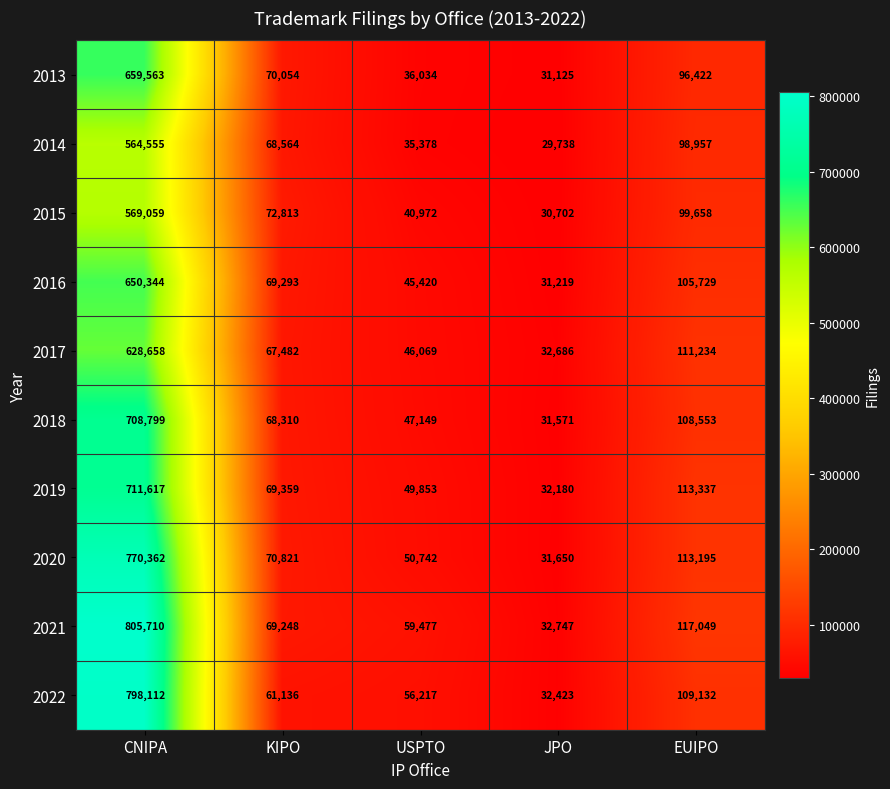

Count the number of data series in this chart.

10